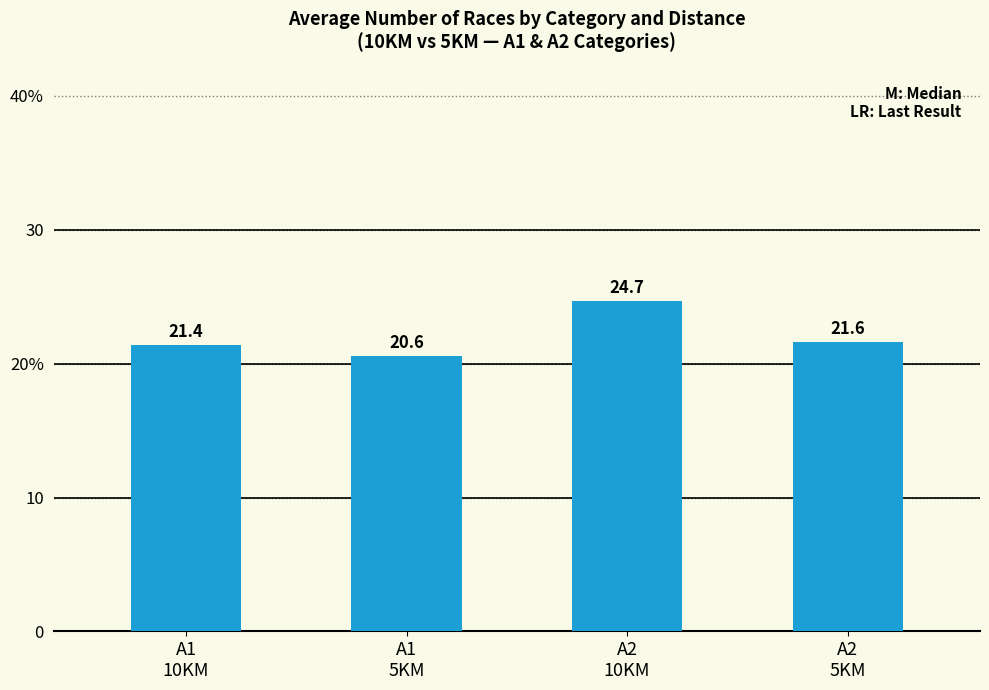

Reading left to right, what are all the values shown in this chart?

21.4	20.6	24.7	21.6